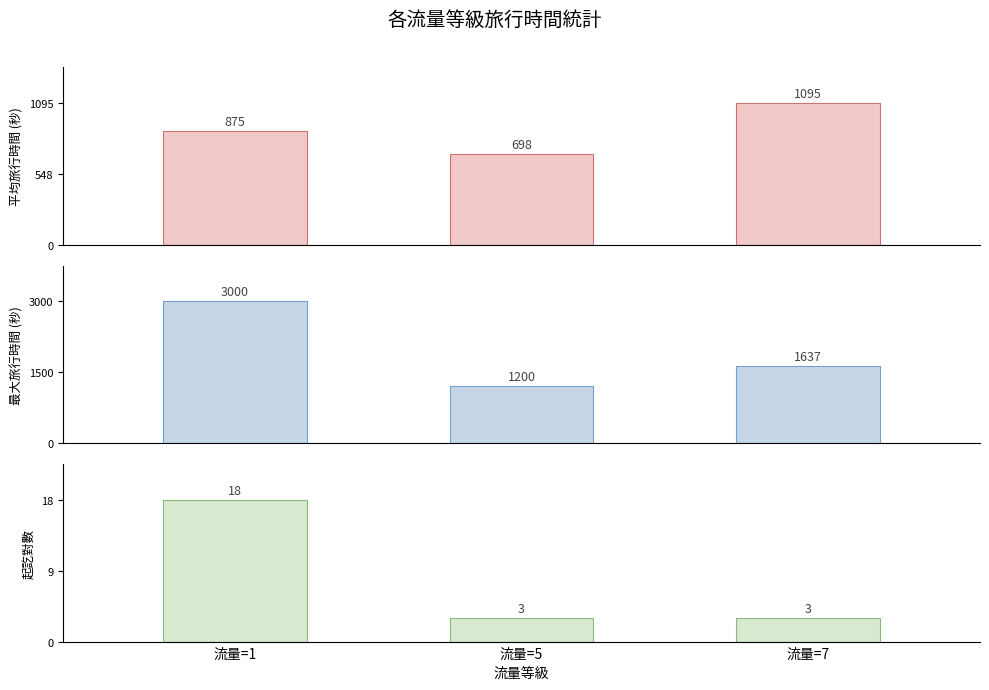

Reading left to right, what are all the values shown in this chart?

平均旅行時間: 流量=1=875	流量=5=698	流量=7=1095
最大旅行時間: 流量=1=3000	流量=5=1200	流量=7=1637
起訖對數: 流量=1=18	流量=5=3	流量=7=3